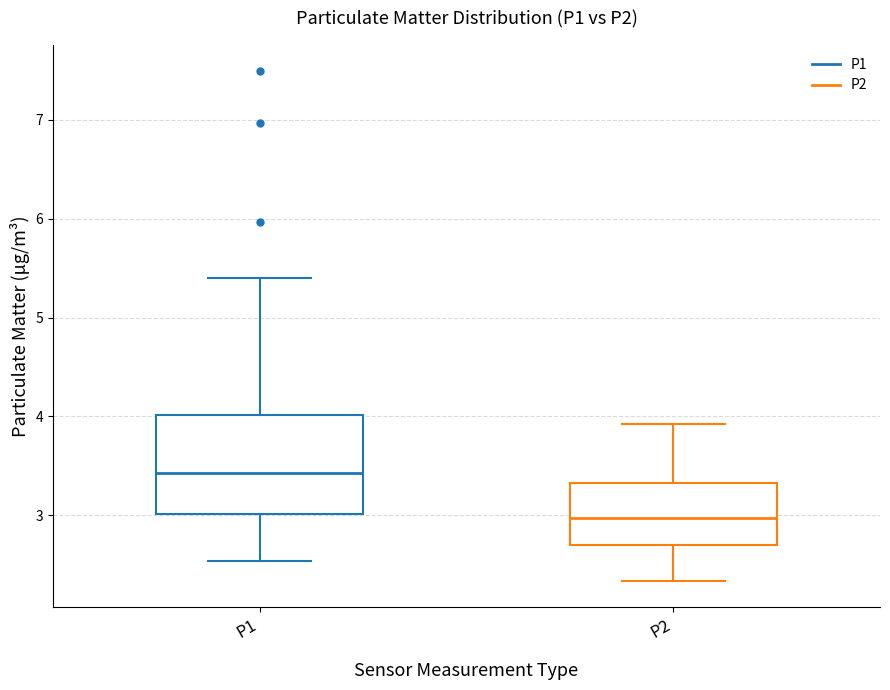

Which box's median line is the lowest?

P2